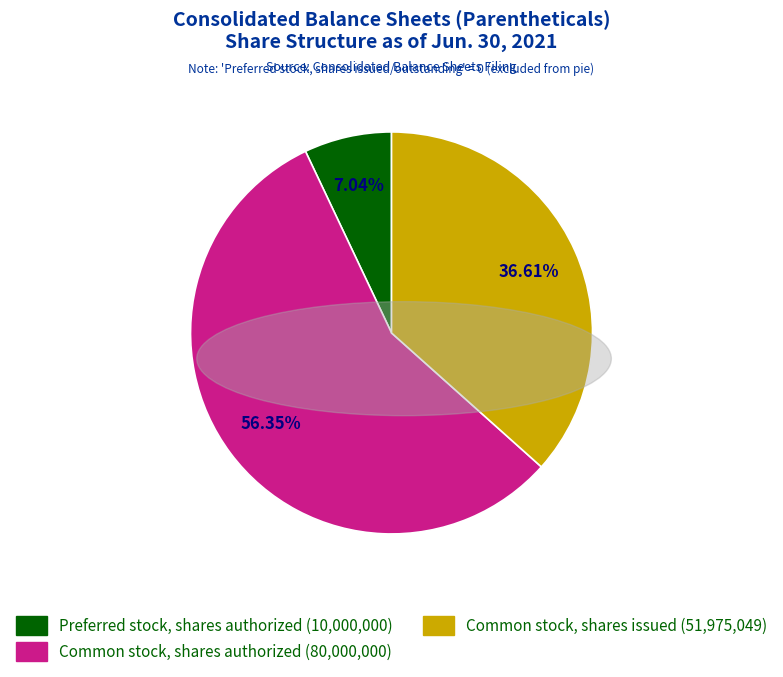

Is there a majority slice in this chart?

Yes